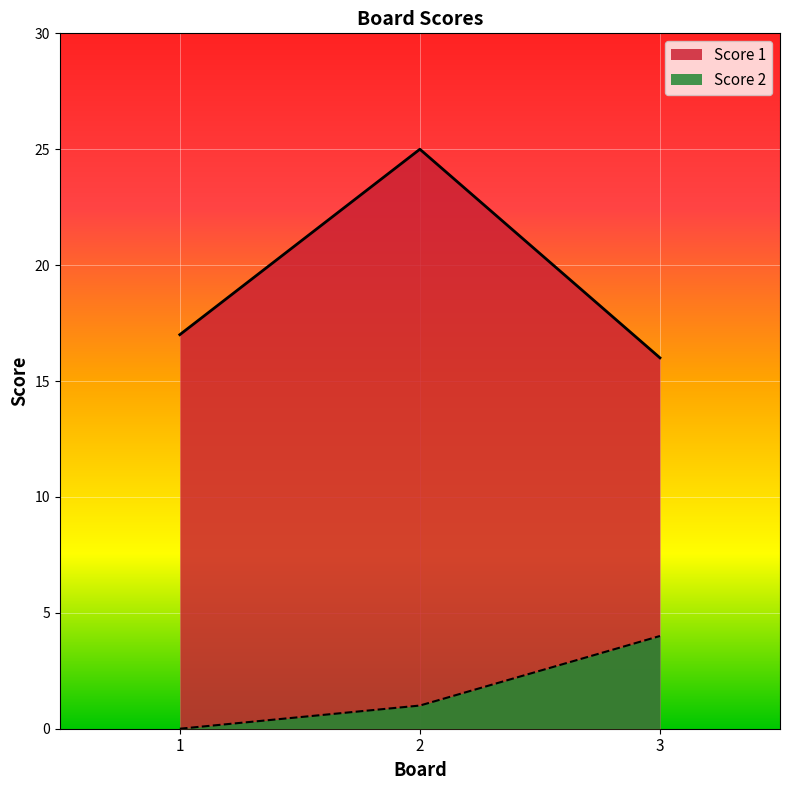

Reading right to left, transcribe all the data shown in this chart.

Score 1: 16	25	17
Score 2: 4	1	0